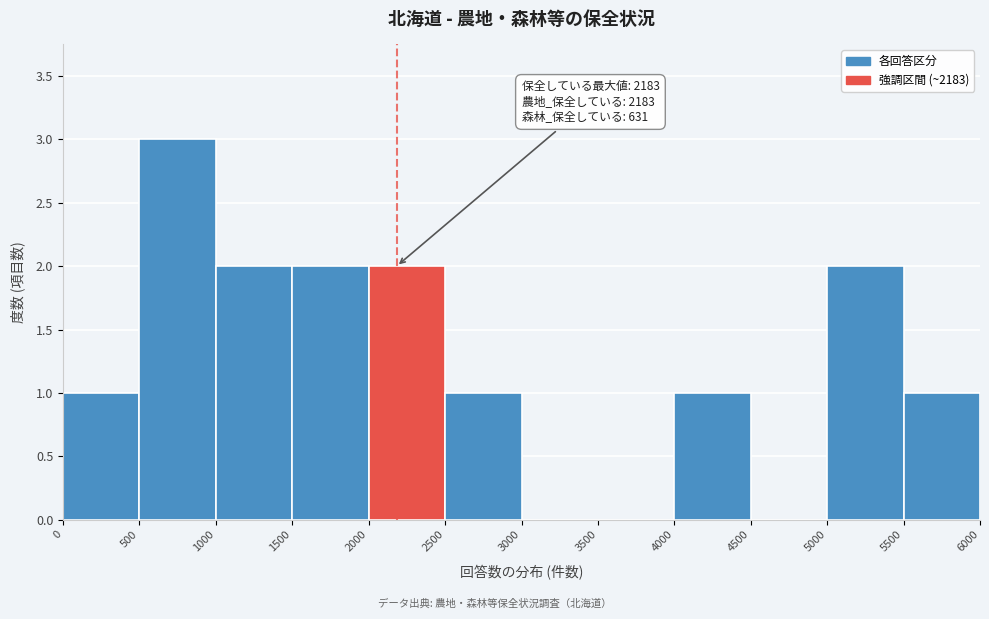

Over which range of the x-axis is the bar tallest?

500 to 1000